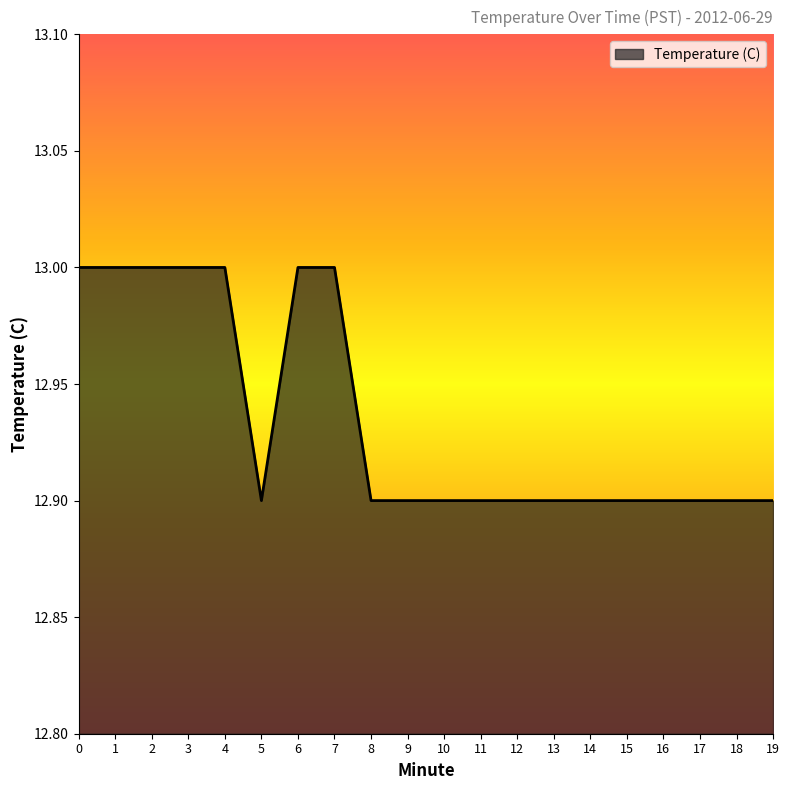

Reading right to left, extract all data points from this chart.

12.9	12.9	12.9	12.9	12.9	12.9	12.9	12.9	12.9	12.9	12.9	12.9	13.0	13.0	12.9	13.0	13.0	13.0	13.0	13.0